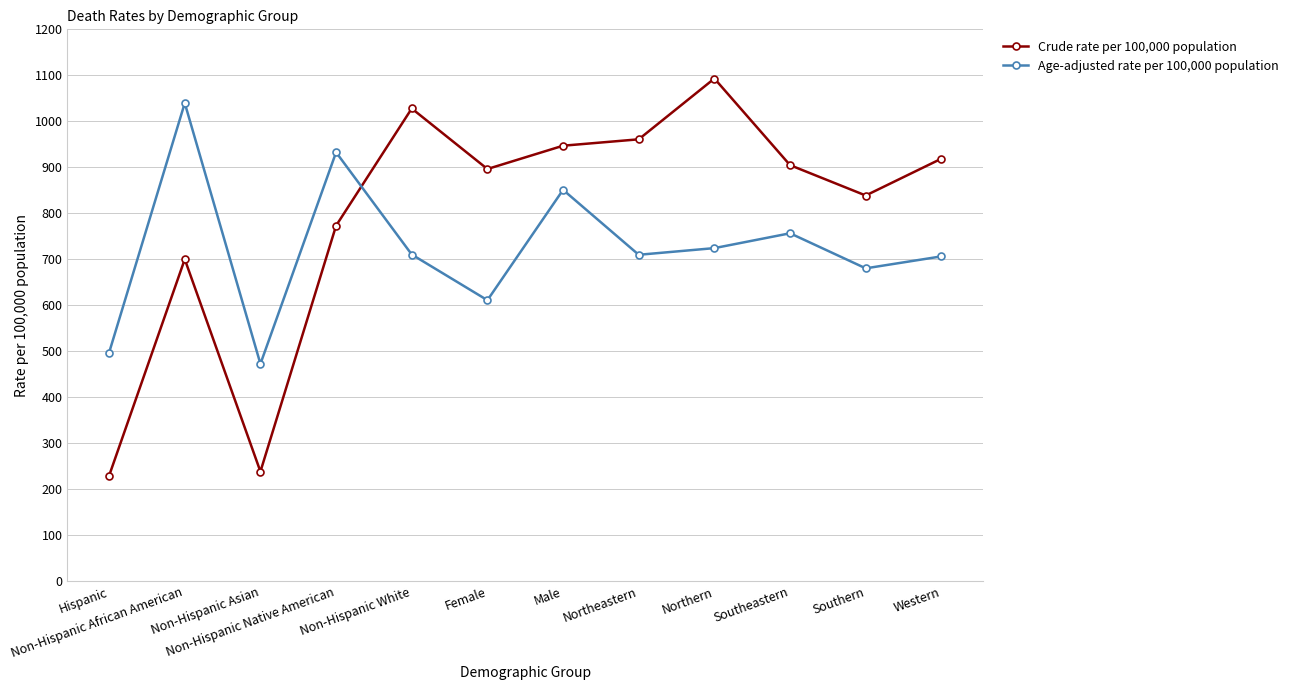

Which series has the largest total across all categories?

Crude rate per 100,000 population